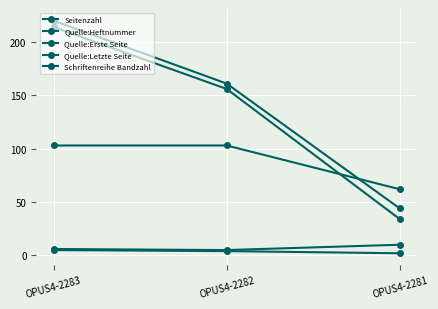

Count the number of data series in this chart.

5